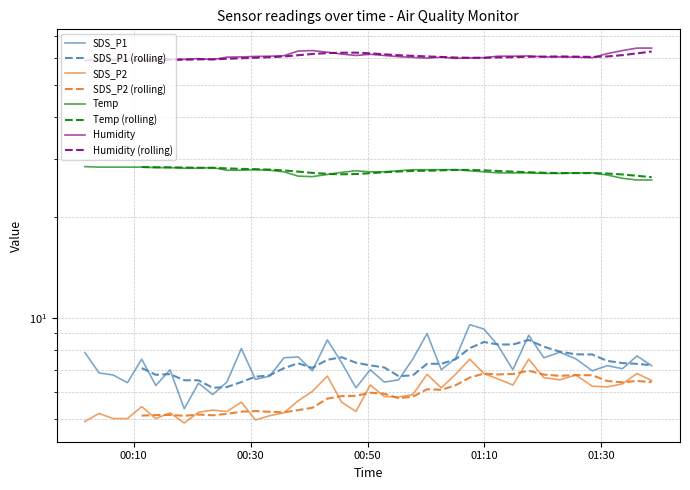

Which series changed the most between 2022/08/02 00:50:27 and 2022/08/02 00:55:19?

Humidity